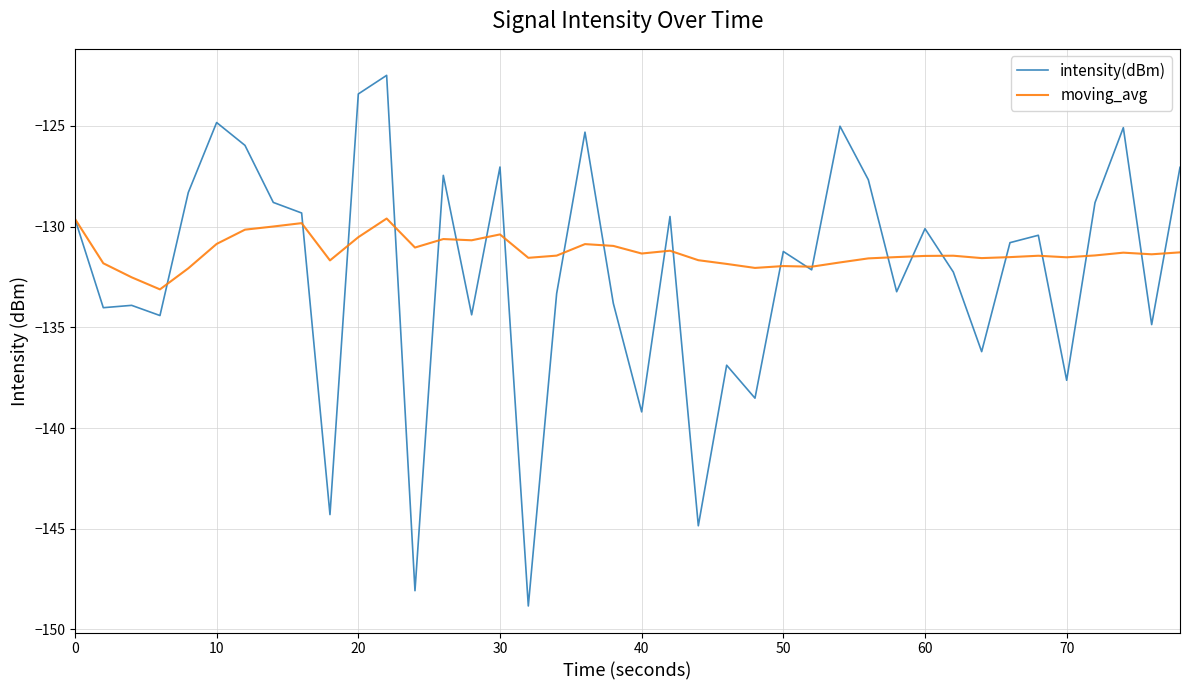

What is the difference between the maximum and minimum values in the moving_avg series?

3.5